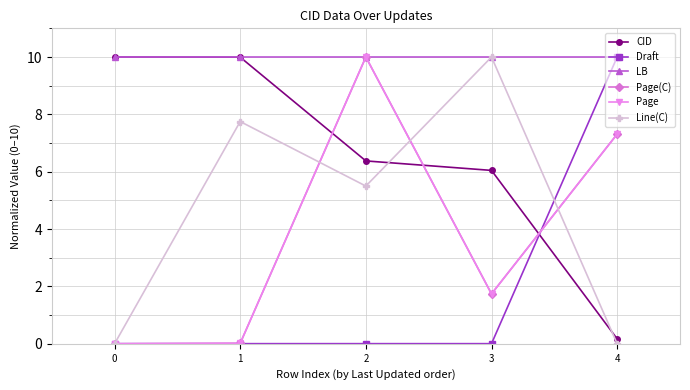

True or false: Line(C) has more than 2 interior local peaks.

False